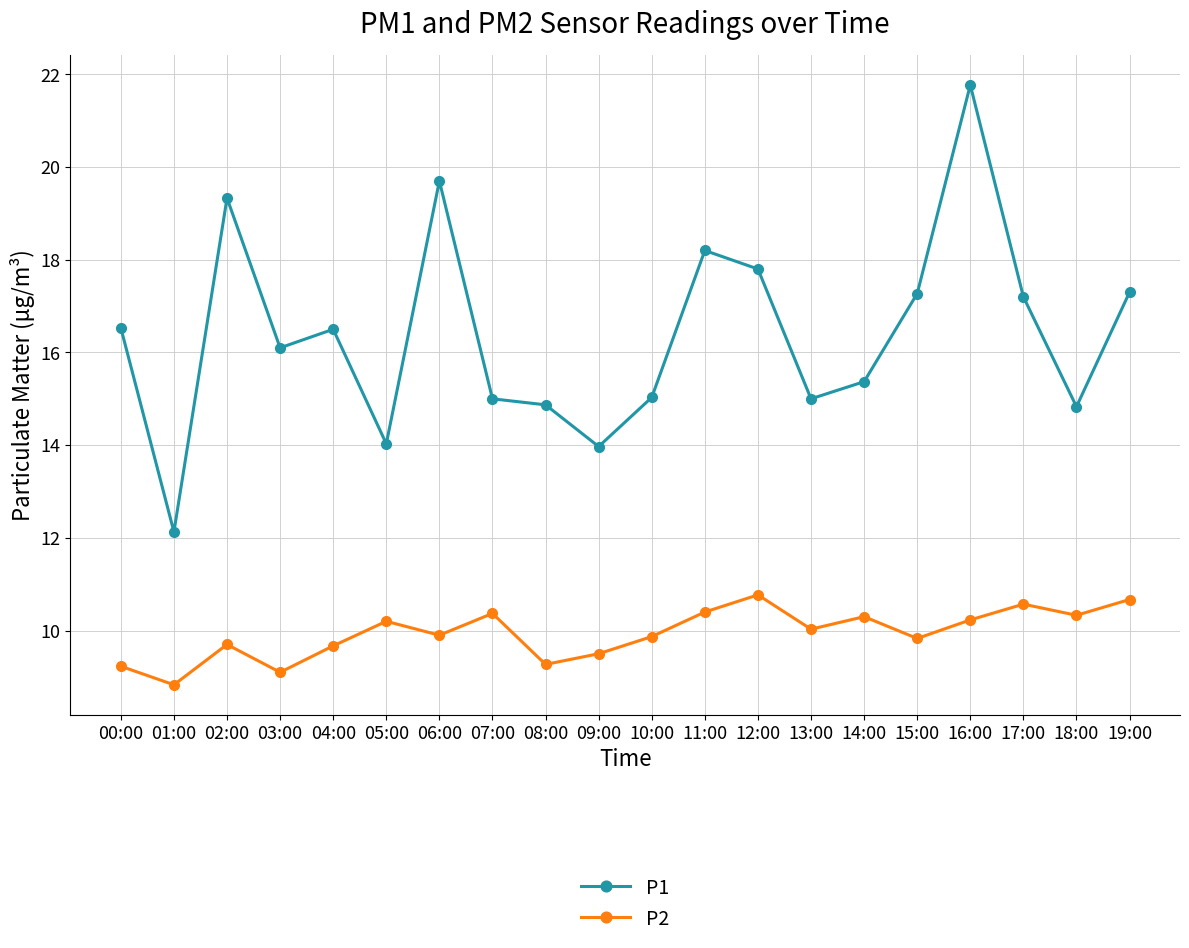

What position from the left is 00:00?

1